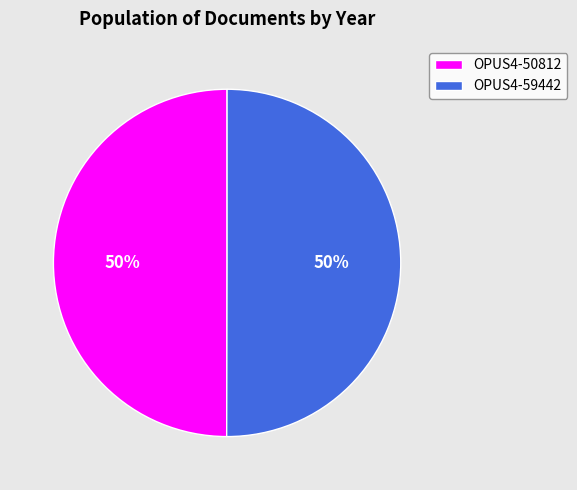

Approximately how many times larger is the value at OPUS4-50812 compared to OPUS4-59442?

1.0